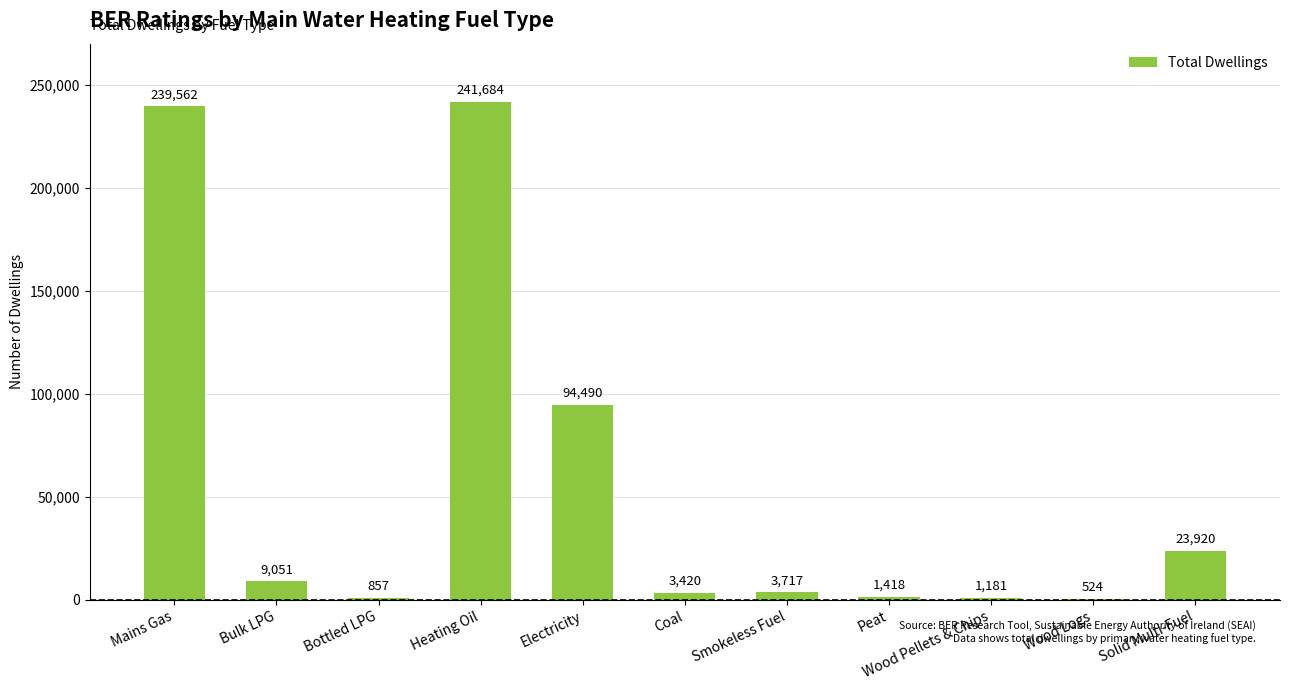

What is the sum of all values?

619824